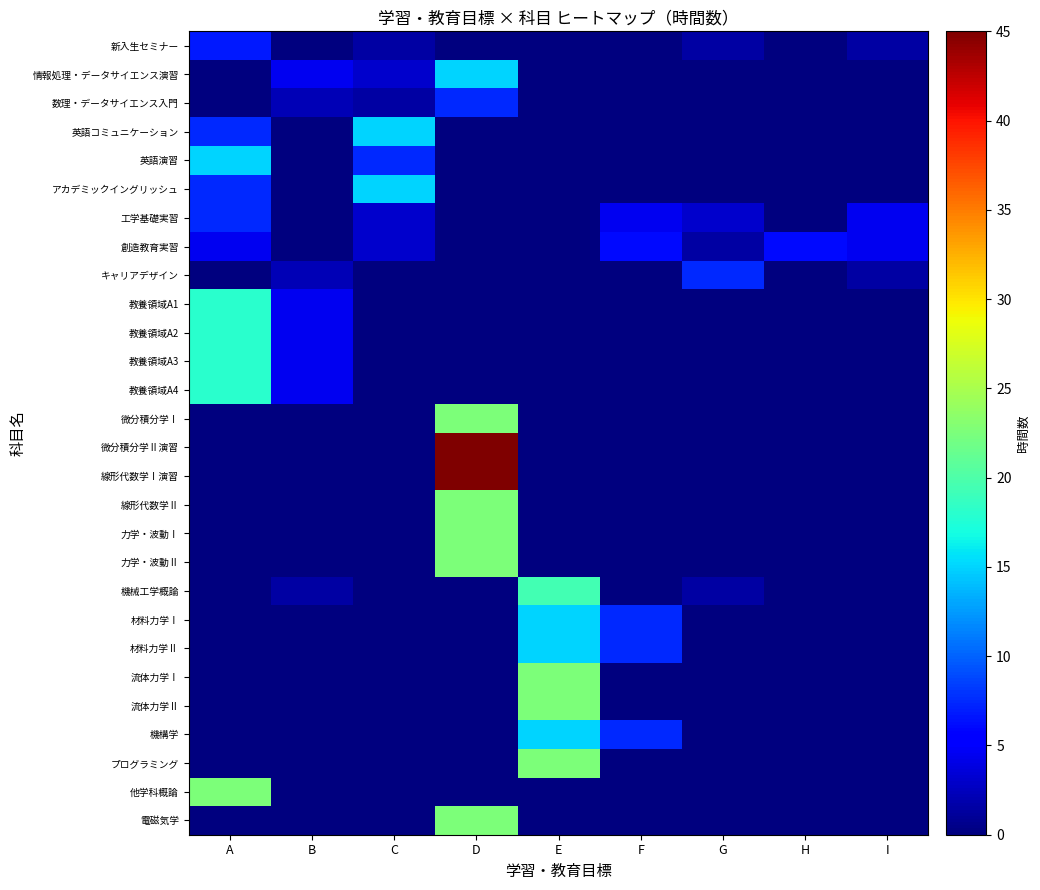

Which series has the largest total across all categories?

微分積分学Ⅱ演習